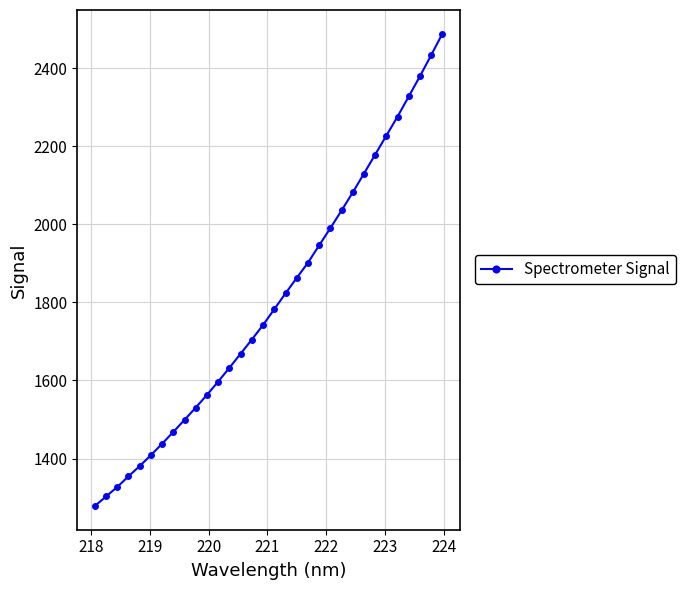

Reading right to left, what are all the values shown in this chart?

2488.3	2433.3	2379.5	2327.6	2276.1	2227.3	2178.6	2130.1	2081.8	2035.4	1990.2	1946.1	1901.6	1862.7	1823.1	1782.7	1742.3	1705.0	1668.8	1632.7	1597.4	1563.3	1530.7	1499.3	1468.4	1438.2	1408.8	1380.9	1354.6	1327.2	1303.0	1278.3